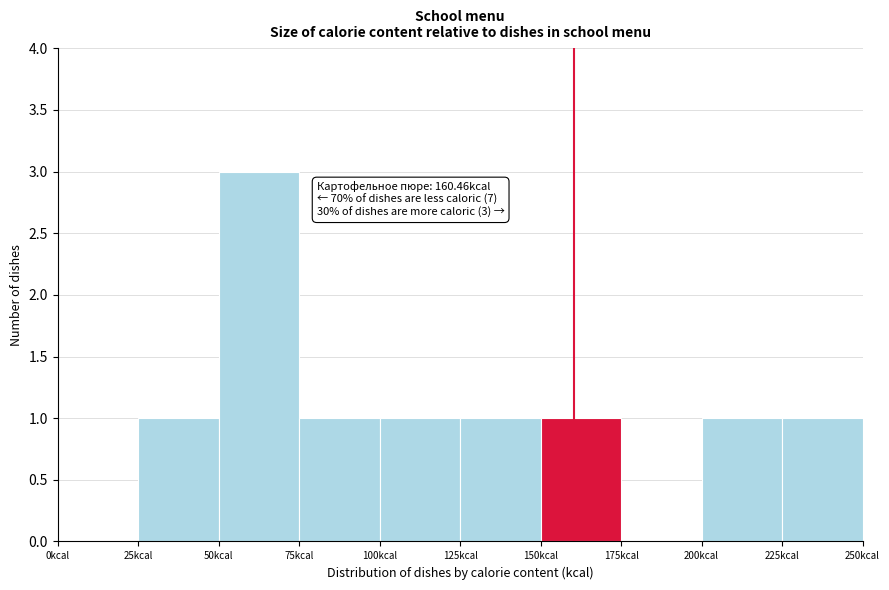

Over which range of the x-axis is the bar tallest?

50 to 75